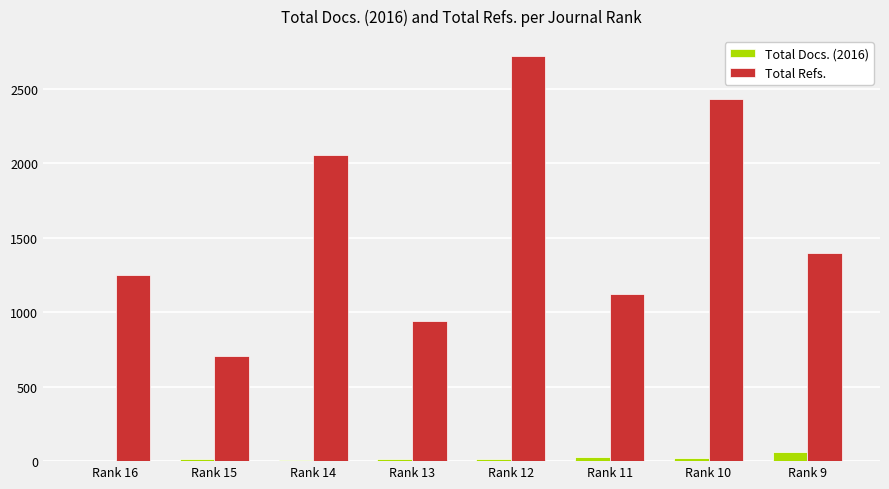

Which series has the widest spread of values?

Total Refs.